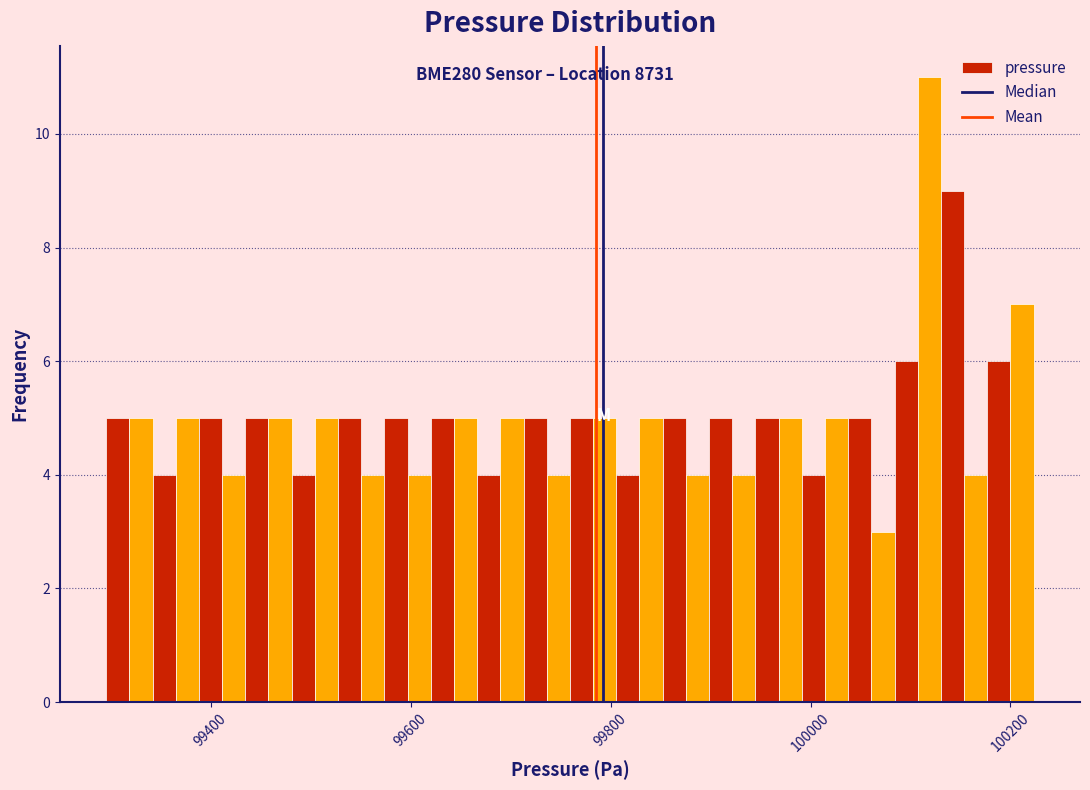

Read against the x-axis, roughly where is the centre of the tallest bar?

100120